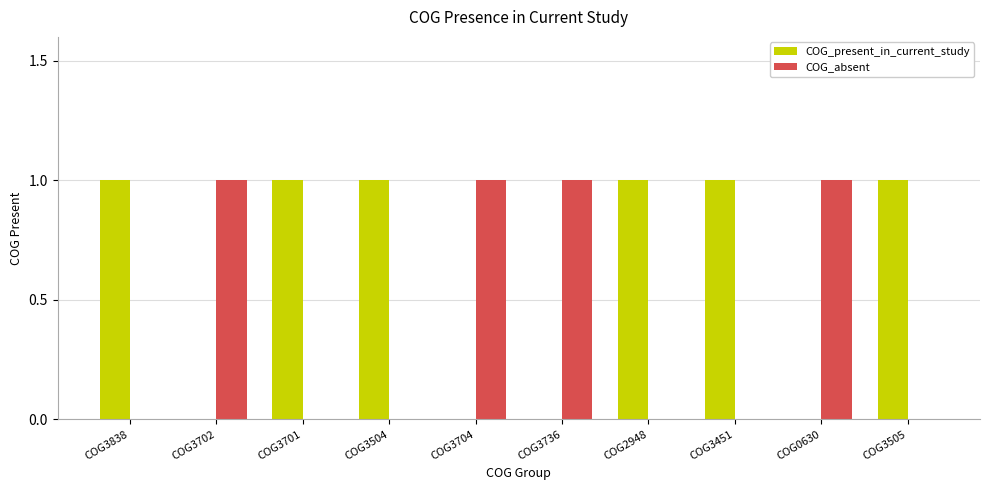

What is the sum of all COG_absent values?

4